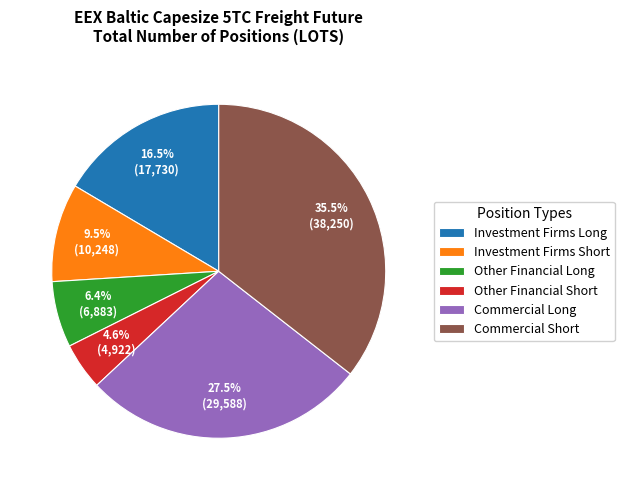

Approximately how many times larger is the value at Other Financial Short compared to Investment Firms Short?

0.5